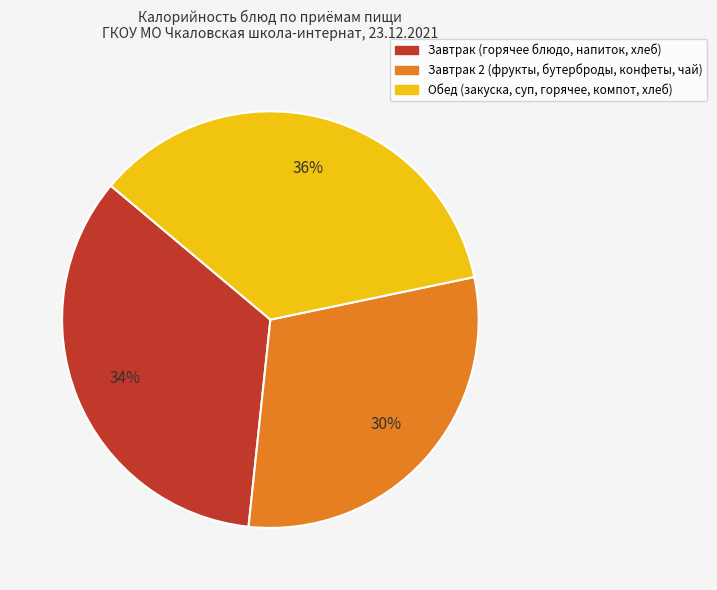

To the nearest percent, what is the average slice percentage?

33%